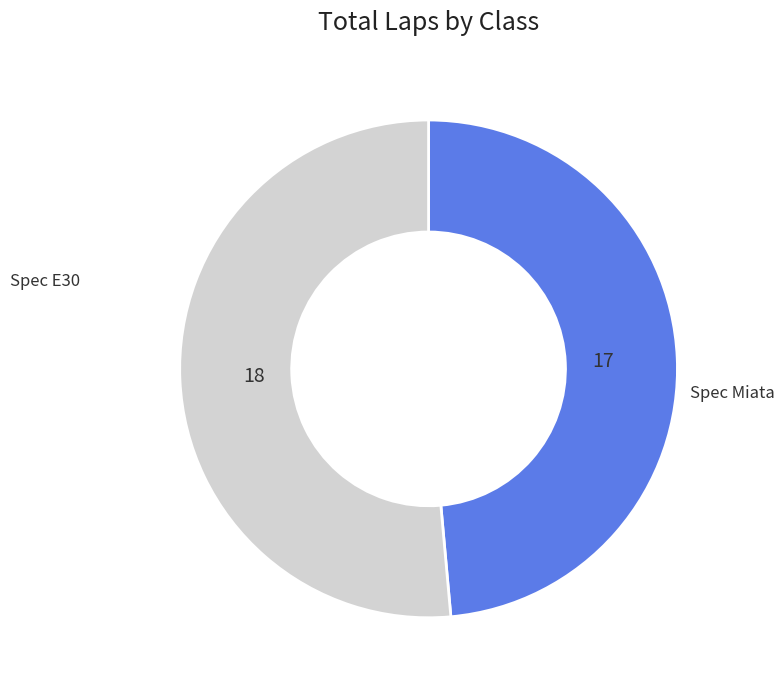

Does any single category account for the majority?

Yes